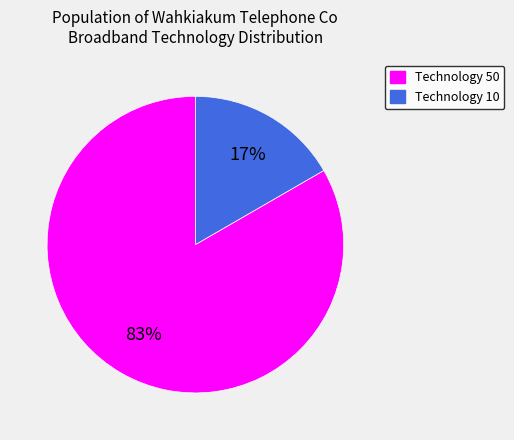

Do Technology 10 and Technology 50 together represent more than half of the pie?

Yes